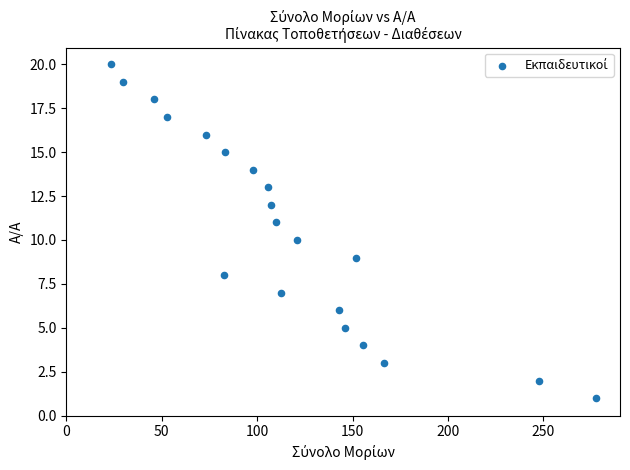

What is the range of Y values (max minus min)?

19